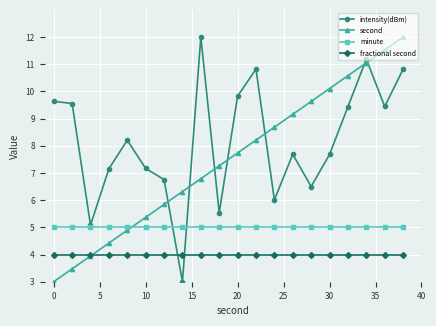

True or false: intensity(dBm) and second intersect in this chart.

True